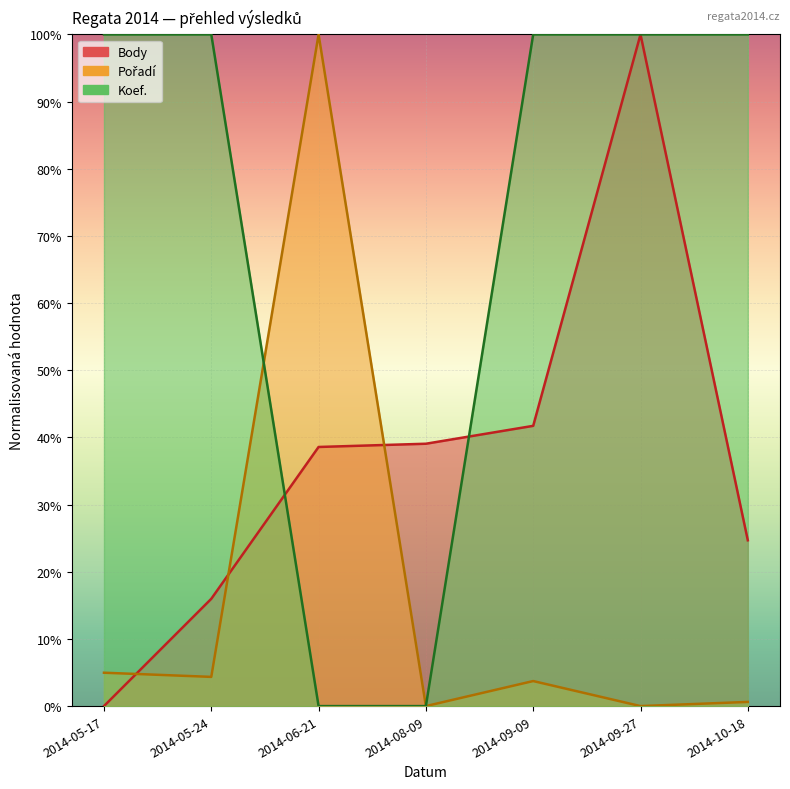

How many intersections are there between Koef. and Body?

2